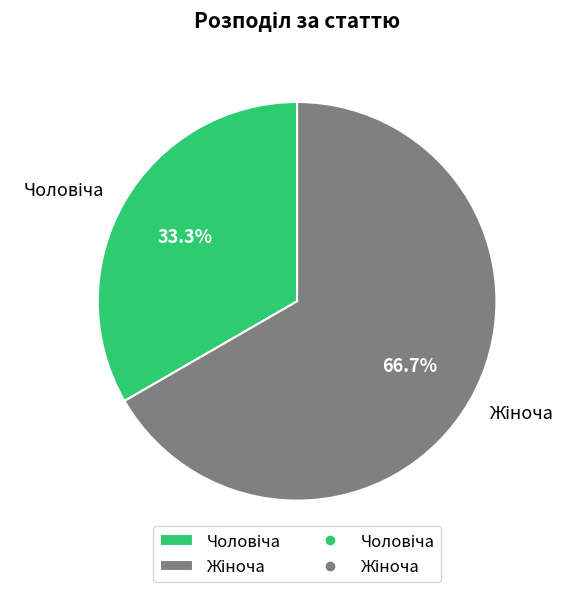

Is there any slice that represents more than half of the pie?

Yes